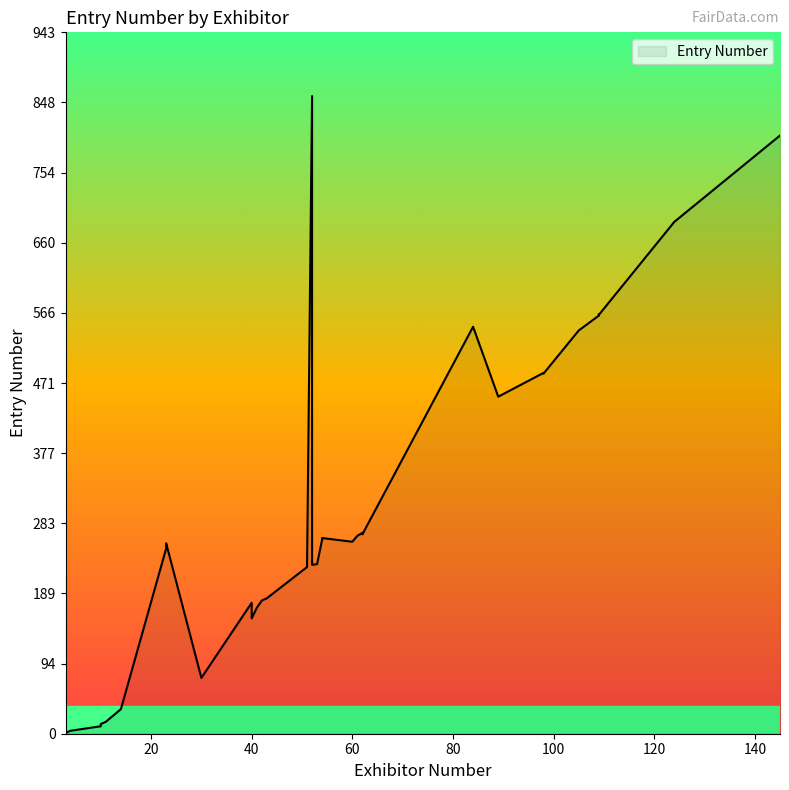

True or false: the data shows 82 at 54.

False